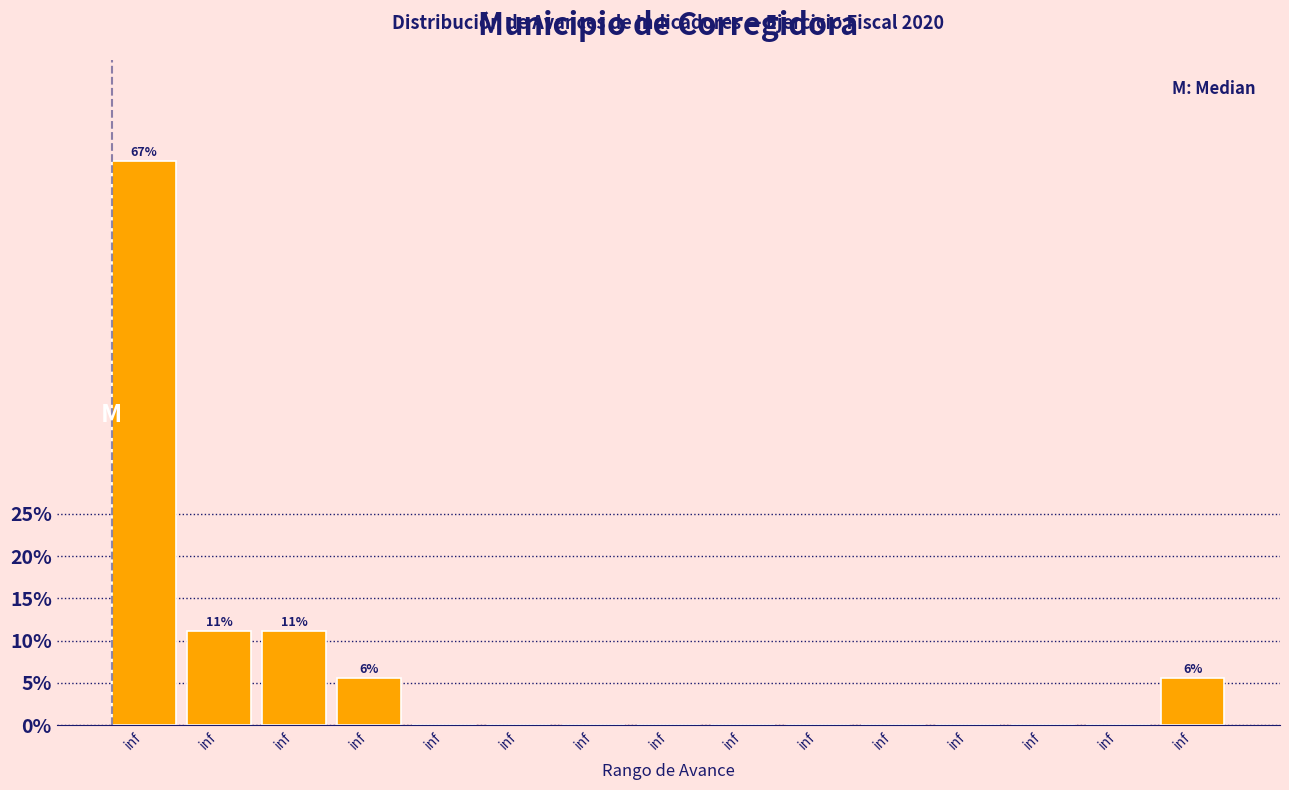

Are the bars horizontal?

No